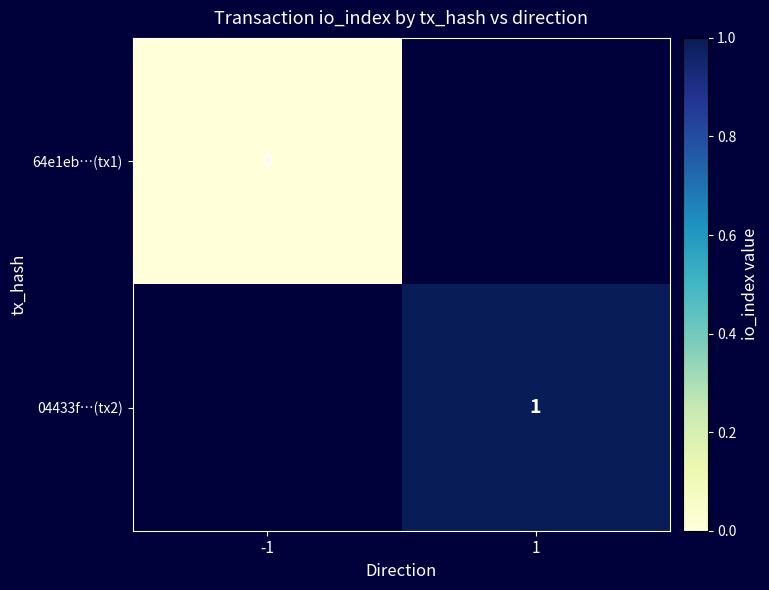

List the series in order of their overall mean, lowest first.

64e1eb…(tx1), 04433f…(tx2)